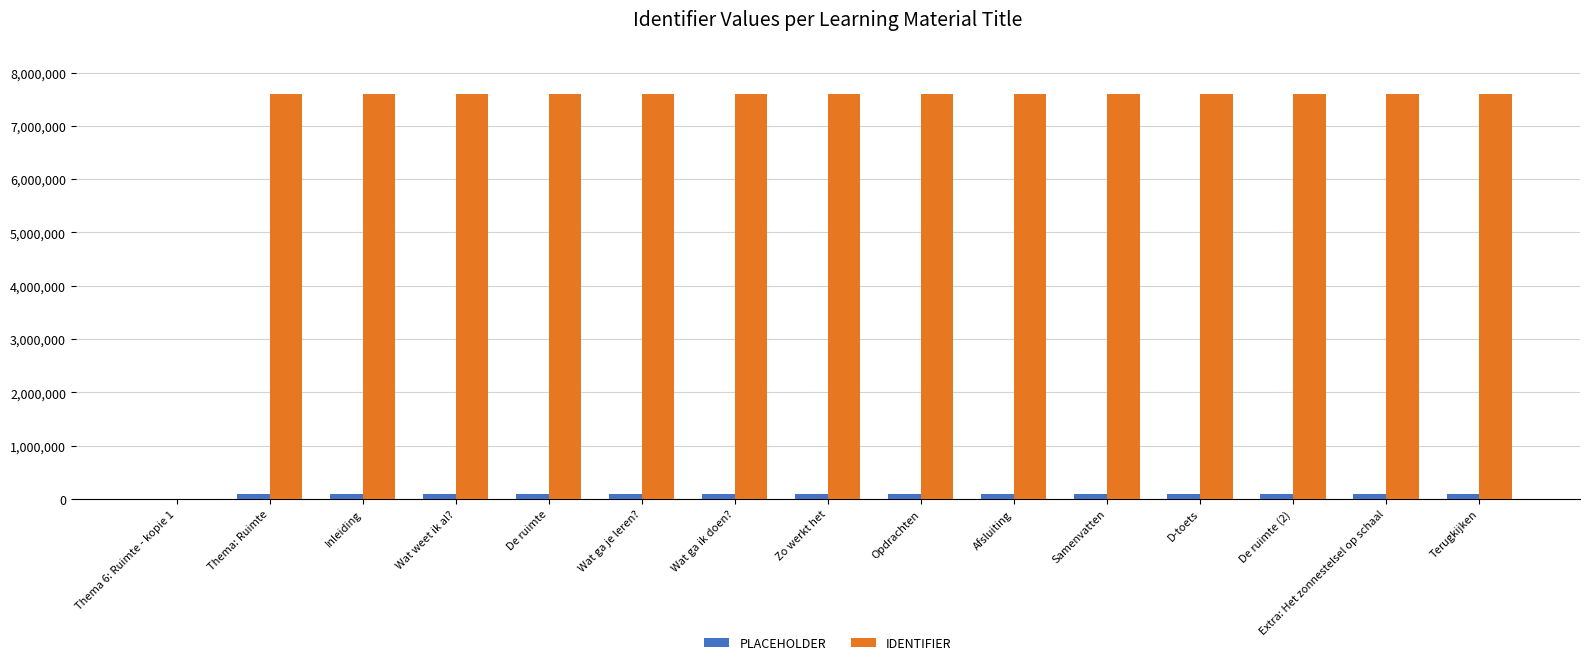

True or false: IDENTIFIER has a value of 11701420 at De ruimte.

False